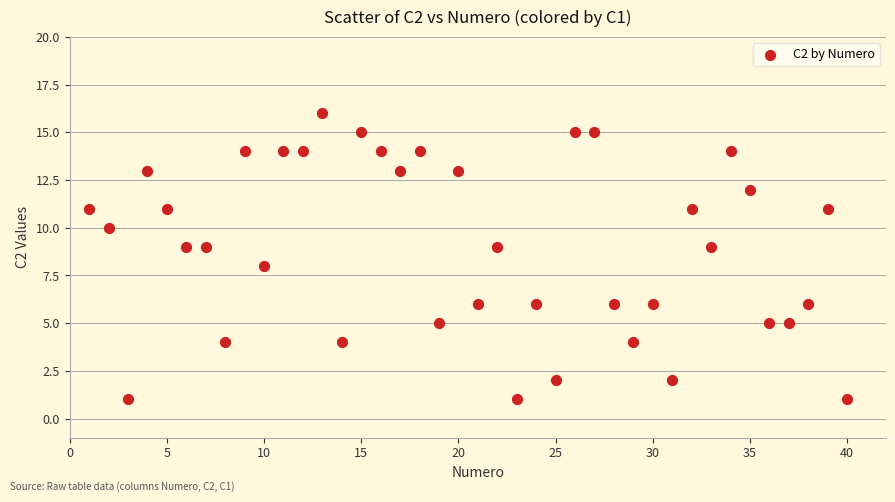

What is the range of X values (max minus min)?

39